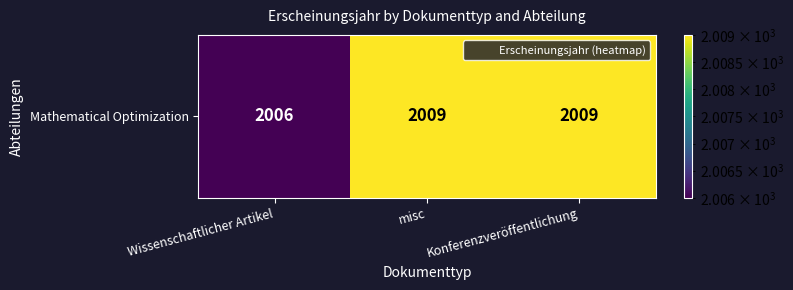

What is the average value?

2008